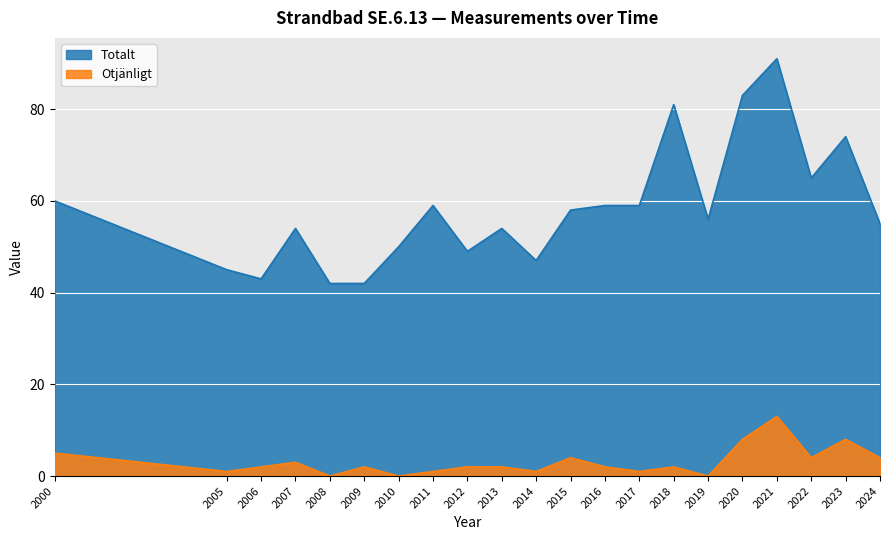

What is the total value across all series at 2024?

59